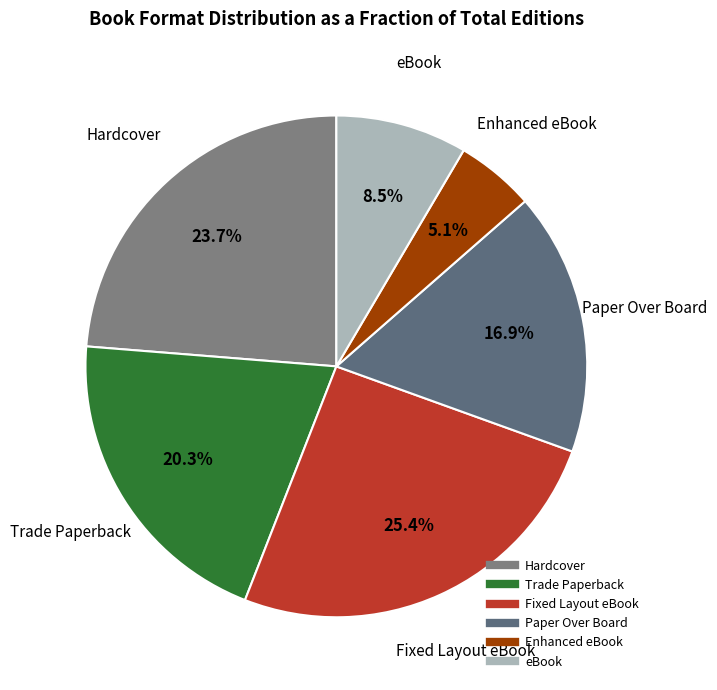

Which has a higher value, Hardcover or Paper Over Board?

Hardcover